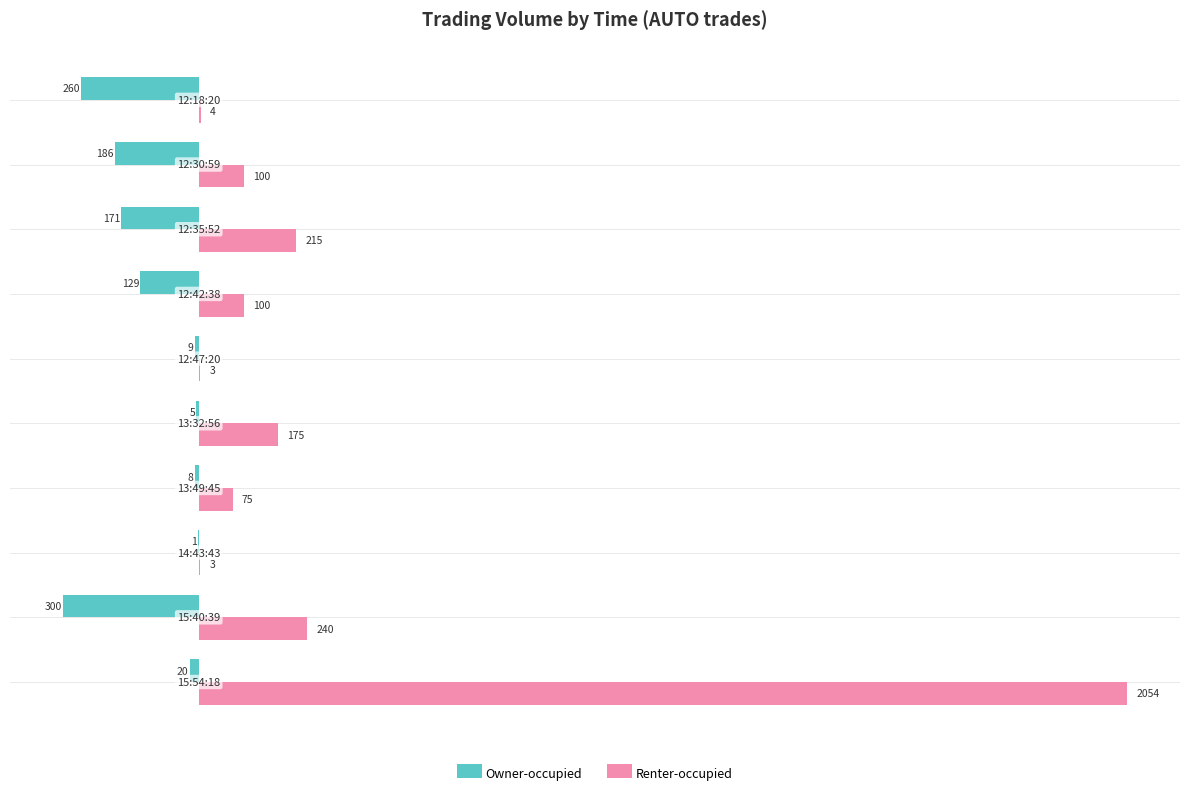

What is the sum of all Owner-occupied values?

-1089